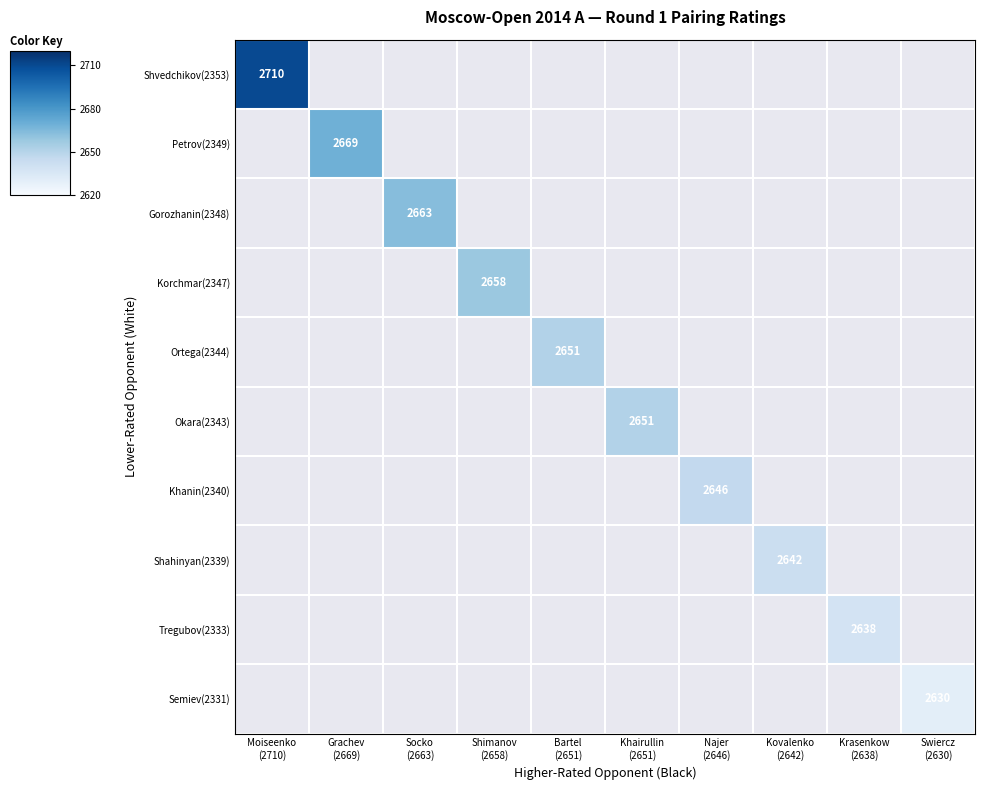

What is the smallest value displayed?

2630.0